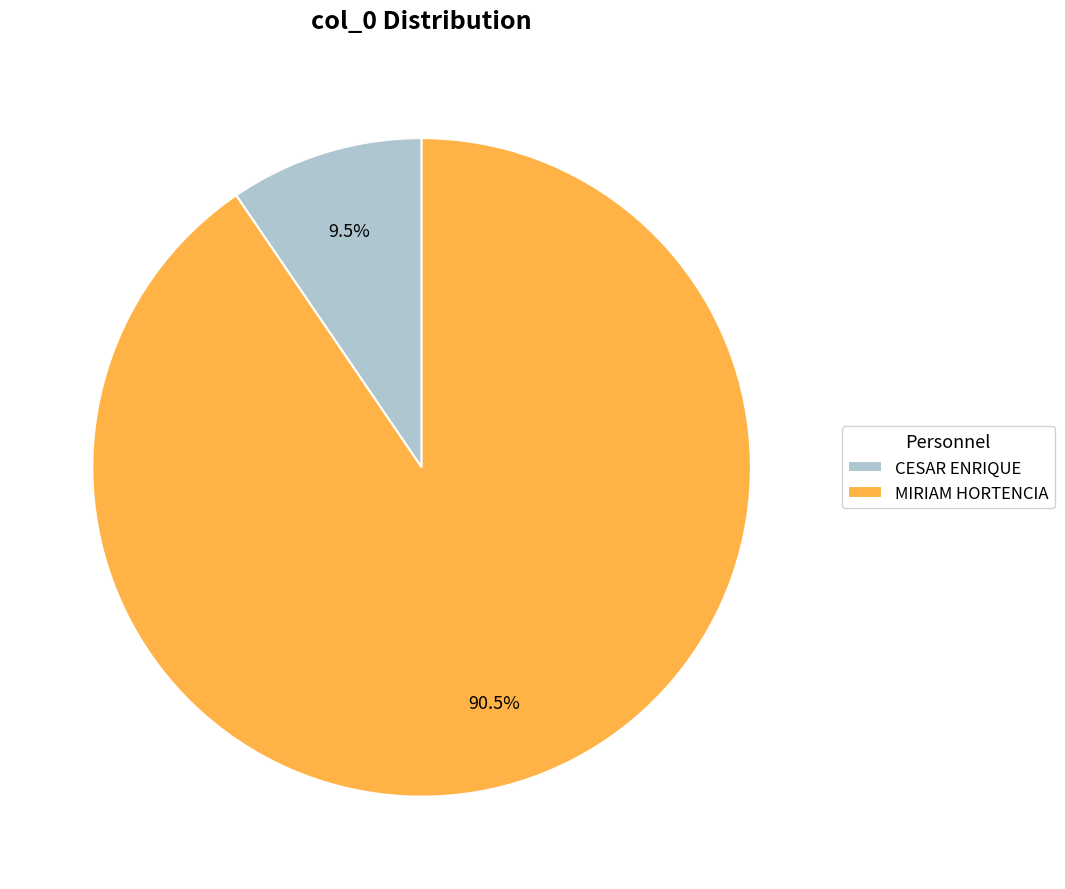

Which slice is the smallest?

CESAR ENRIQUE